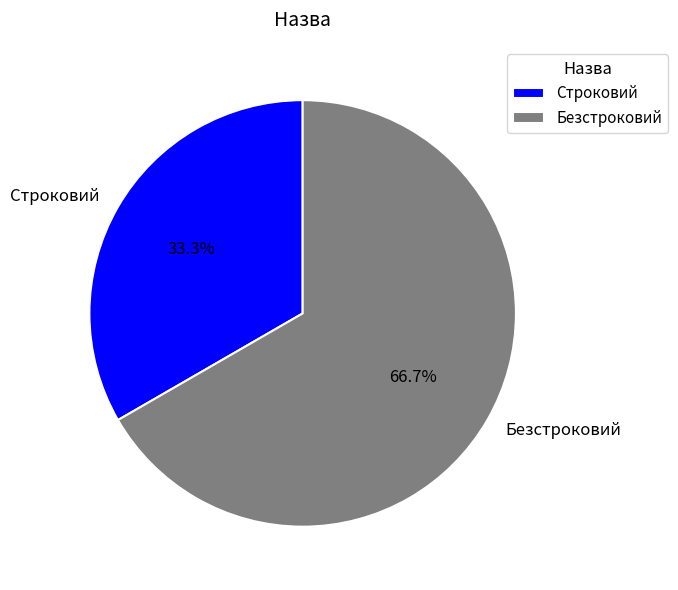

To the nearest percent, what percentage of the pie is Безстроковий?

67%